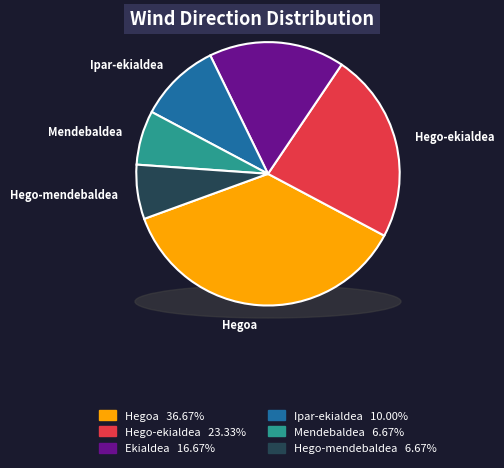

What is the largest slice in the pie chart?

Hegoa